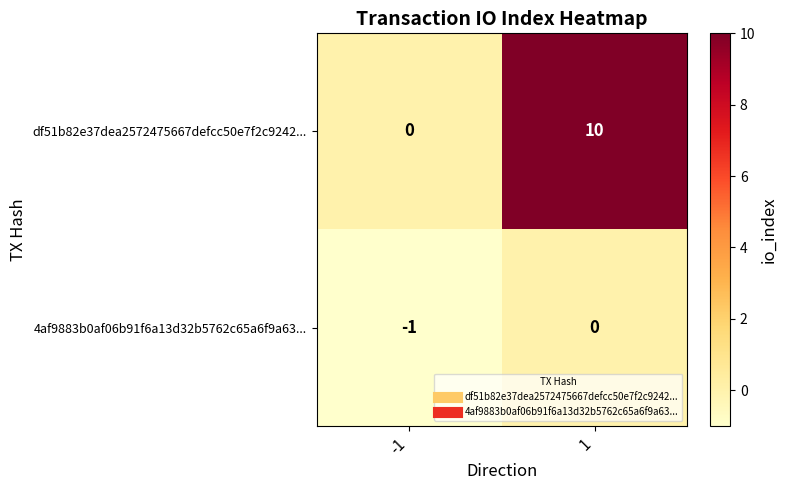

At 1, list the series in order from largest to smallest.

df51b82e37dea2572475667defcc50e7f2c9242..., 4af9883b0af06b91f6a13d32b5762c65a6f9a63...